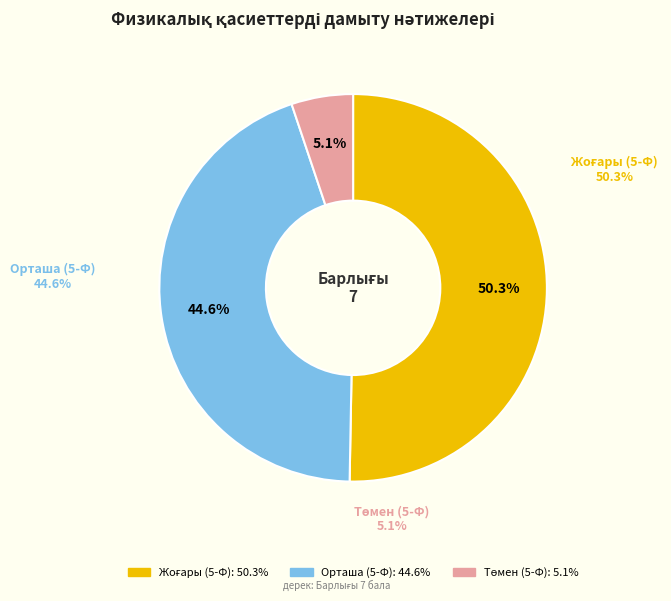

How many slices are in this pie chart?

3